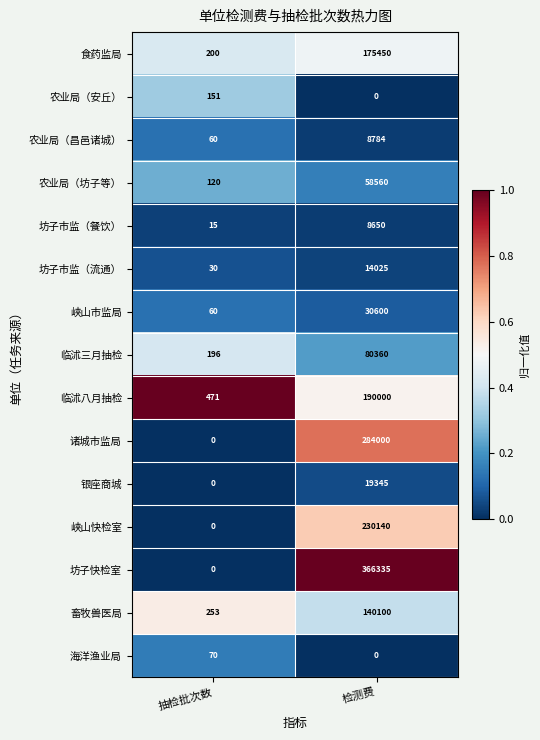

Which series has the widest spread of values?

坊子快检室